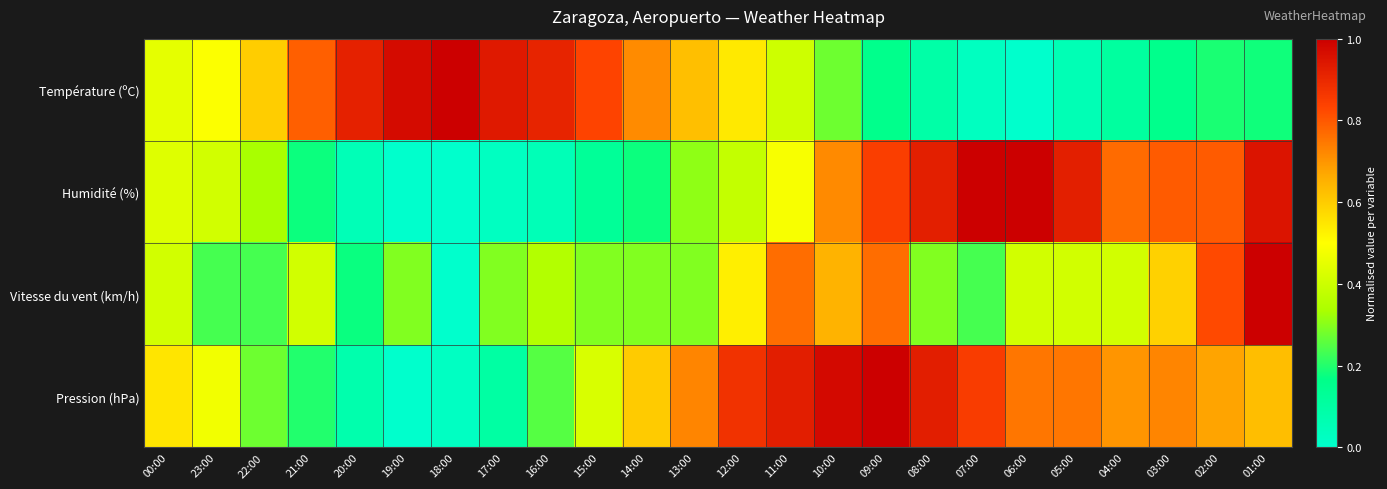

Which series has the widest spread of values?

Température (ºC)